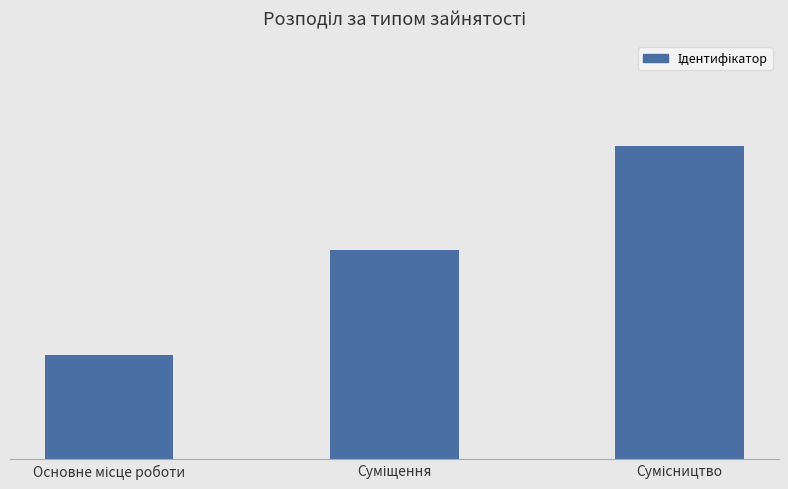

Reading left to right, extract all data points from this chart.

1	2	3